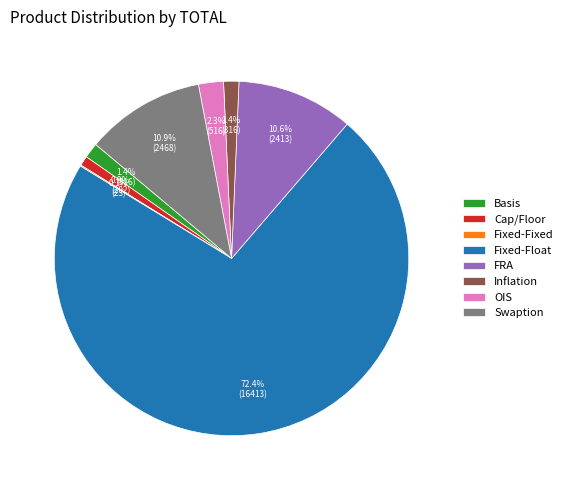

Is Fixed-Float the majority of the pie?

Yes